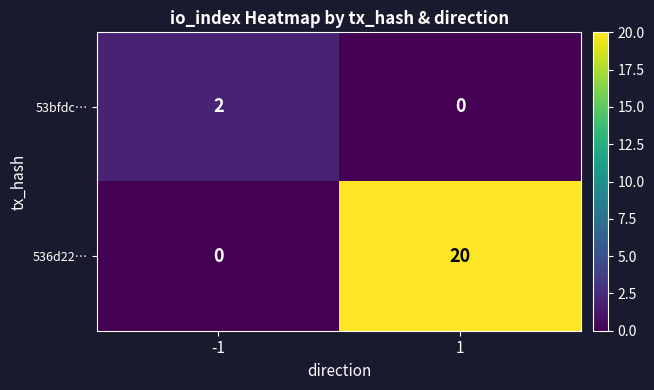

At how many categories does at least one series exceed 6?

1